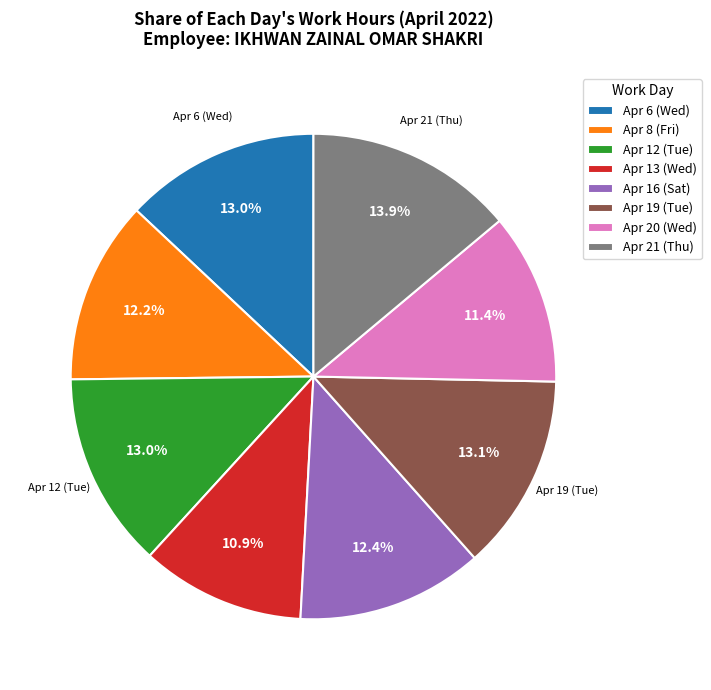

To the nearest percent, what is the combined percentage of Apr 8 (Fri) and Apr 13 (Wed)?

23%